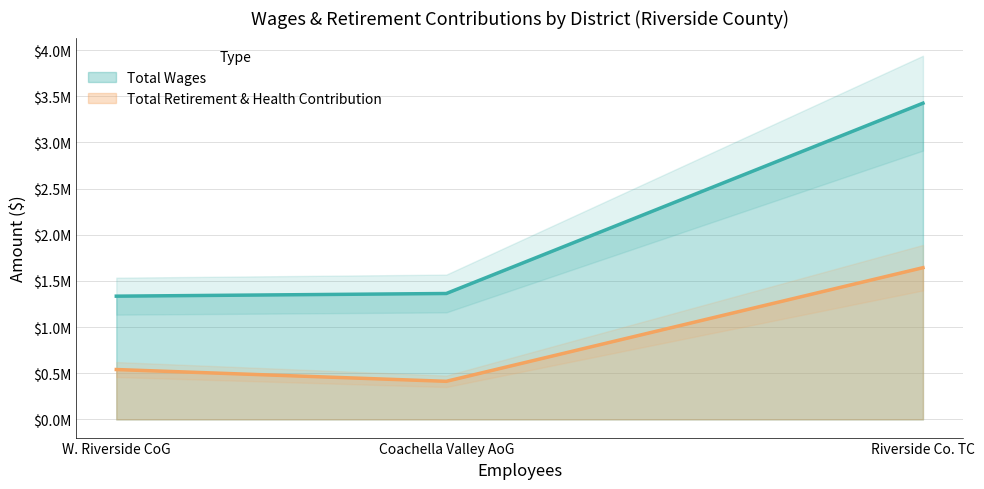

What is the value of the Total Wages point at the 2nd from the left?

1363682